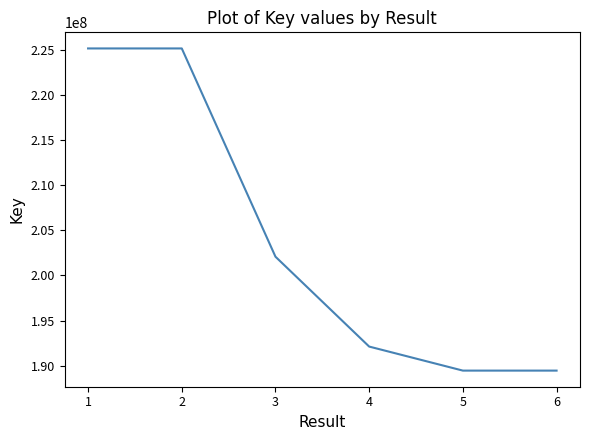

What is the difference between the second highest and minimum values?

35678722